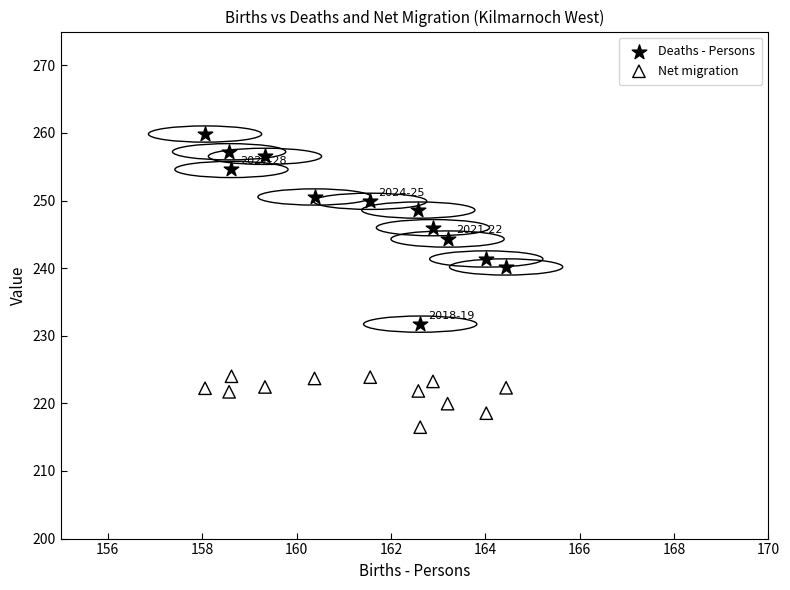

Across all series, what Y value is closest to 238?

240.2